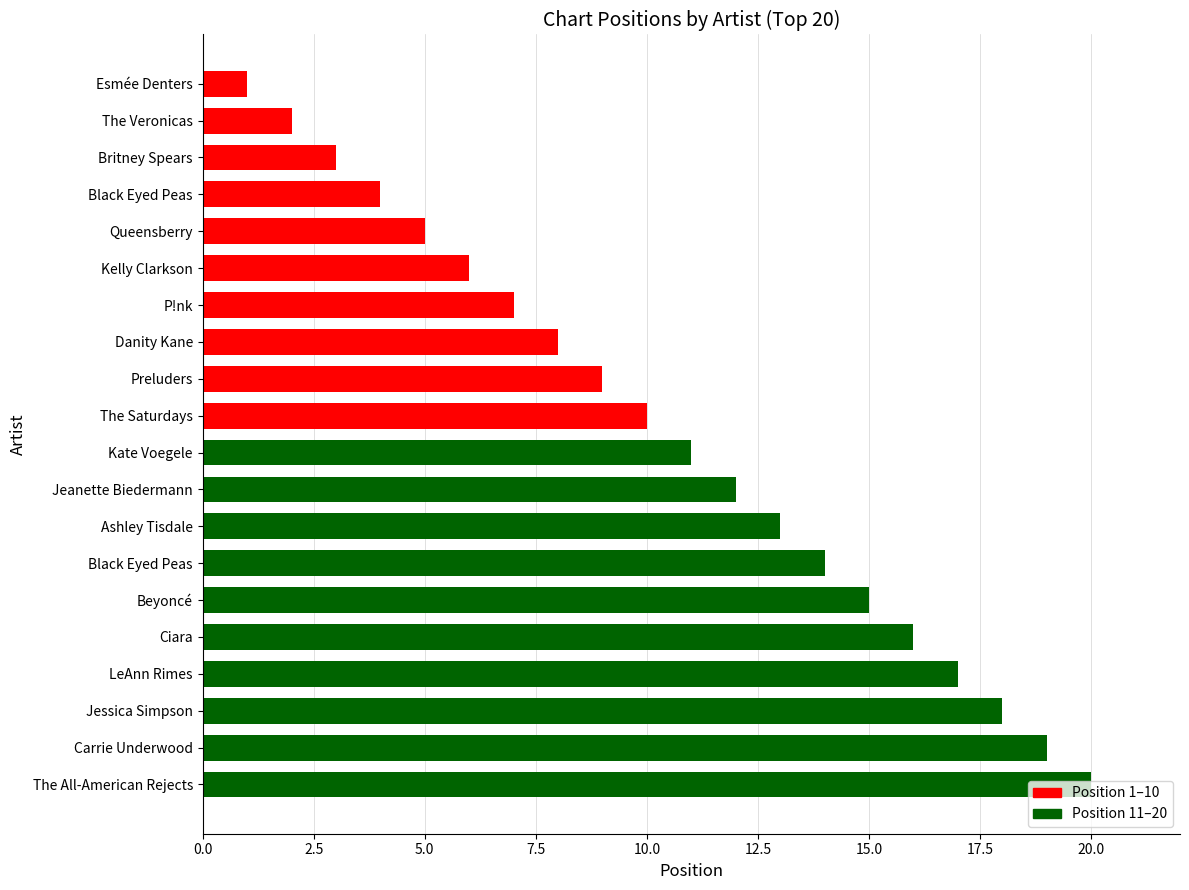

How many bars are there in total?

20